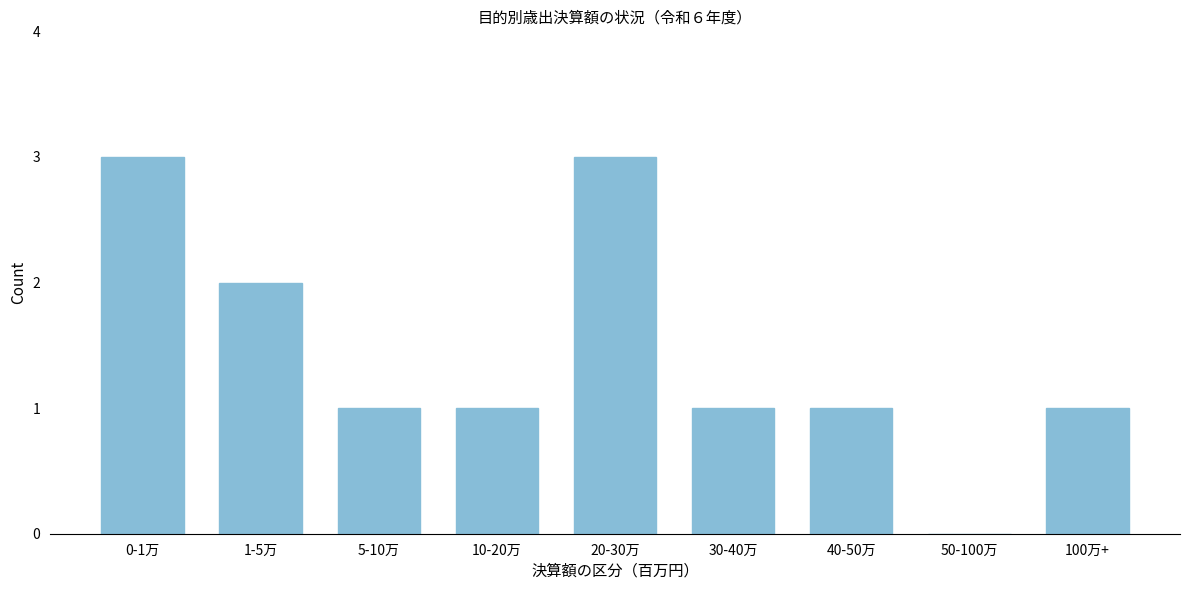

Reading left to right, extract all data points from this chart.

0-1万=3	1-5万=2	5-10万=1	10-20万=1	20-30万=3	30-40万=1	40-50万=1	50-100万=0	100万+=1